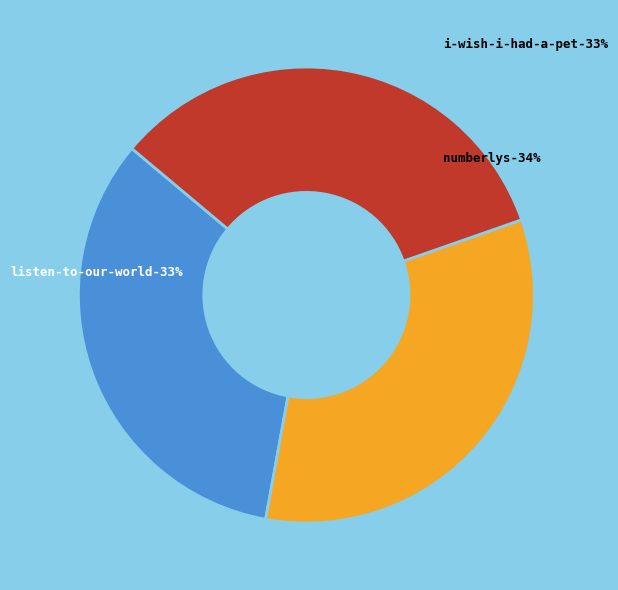

Which category has the smallest portion of the pie?

I Wish I Had a Pet